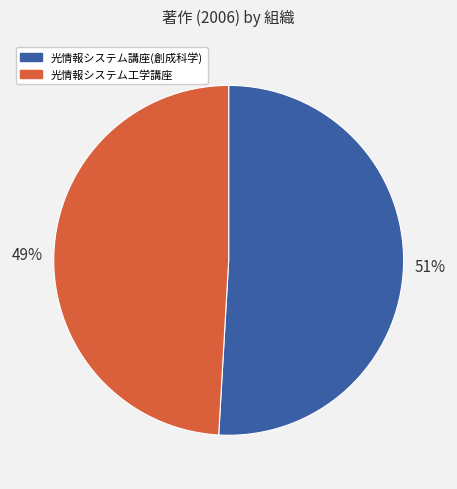

To the nearest percent, what is the average slice percentage?

50%